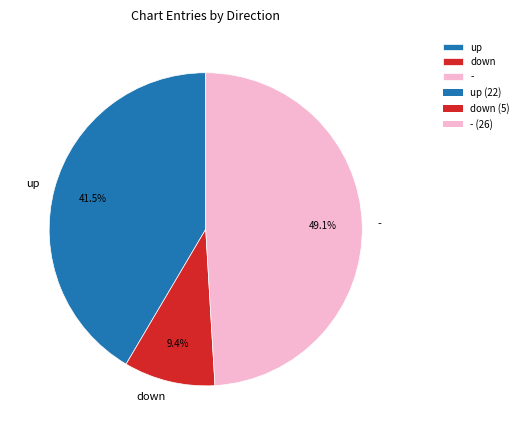

To the nearest percent, what is the average slice percentage?

33%